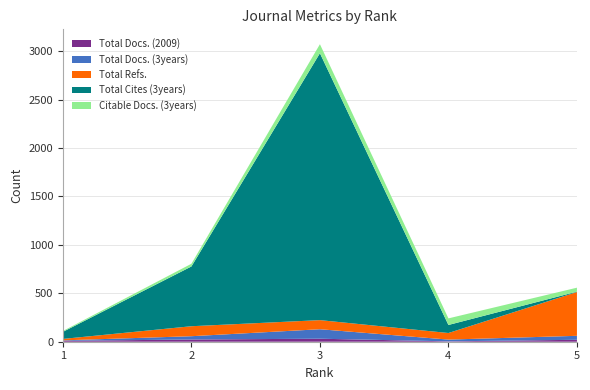

Reading left to right, what are all the values shown in this chart?

Total Docs. (2009): 9	23	31	4	20
Total Docs. (3years): 5	34	98	18	41
Total Refs.: 15	103	94	68	452
Total Cites (3years): 73	617	2756	83	4
Citable Docs. (3years): 9	28	93	68	41